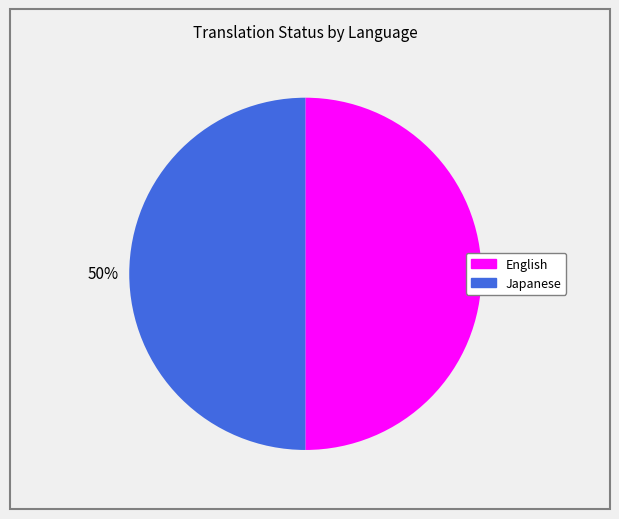

To the nearest percent, what is the average slice percentage?

50%